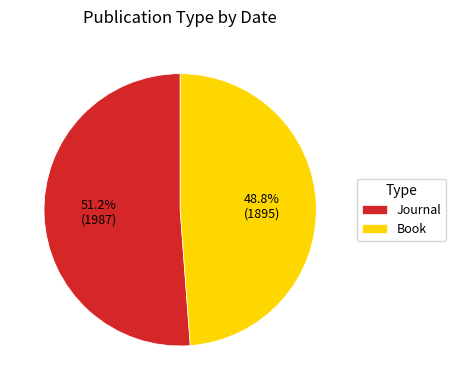

True or false: Journal accounts for 51% of the total.

True